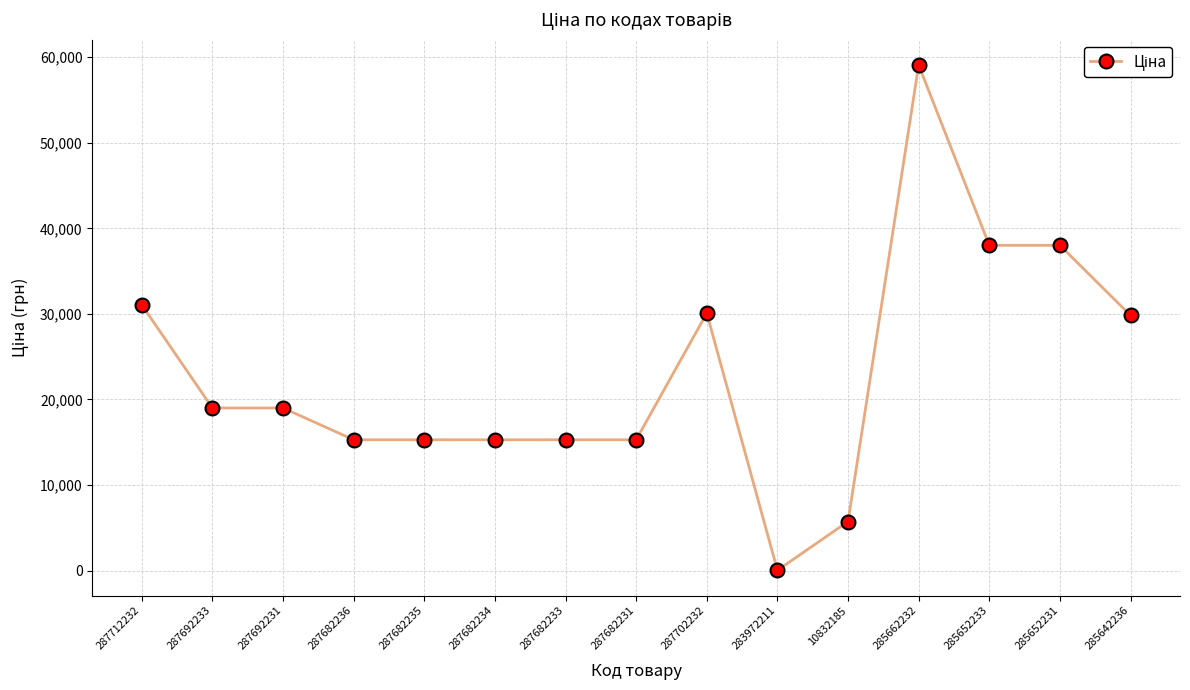

Which category has the highest value across all series?

285662232